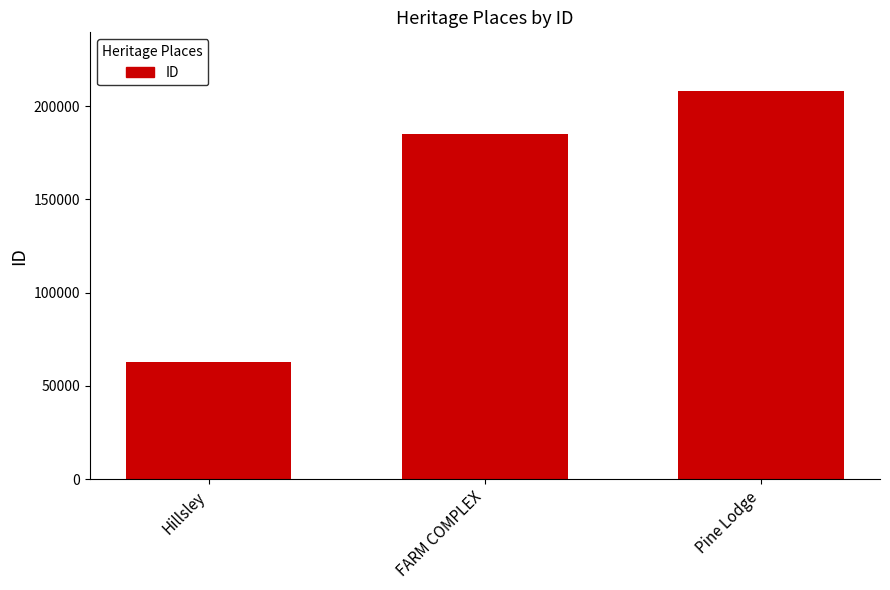

Which category has the highest value across all series?

Pine Lodge